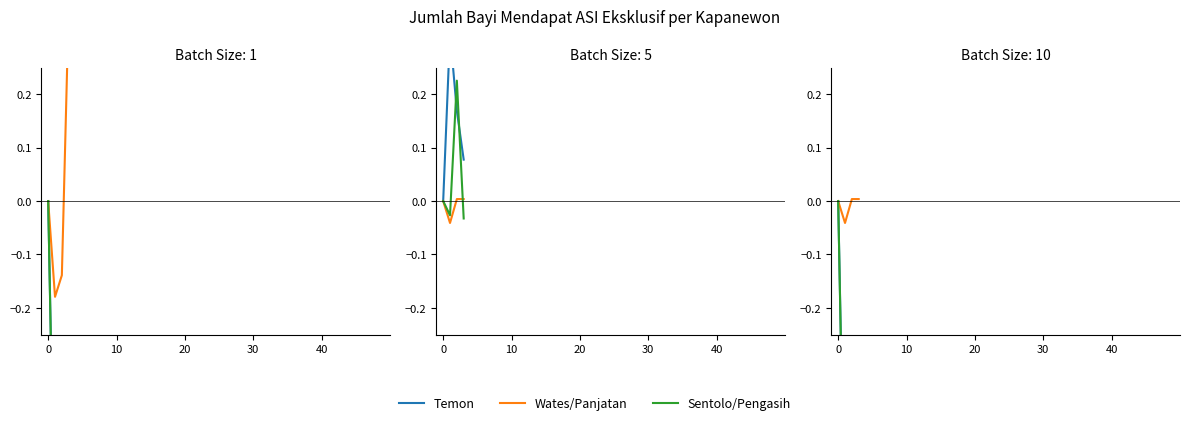

What is the value of the Temon point at the 2nd from the left?

-0.7